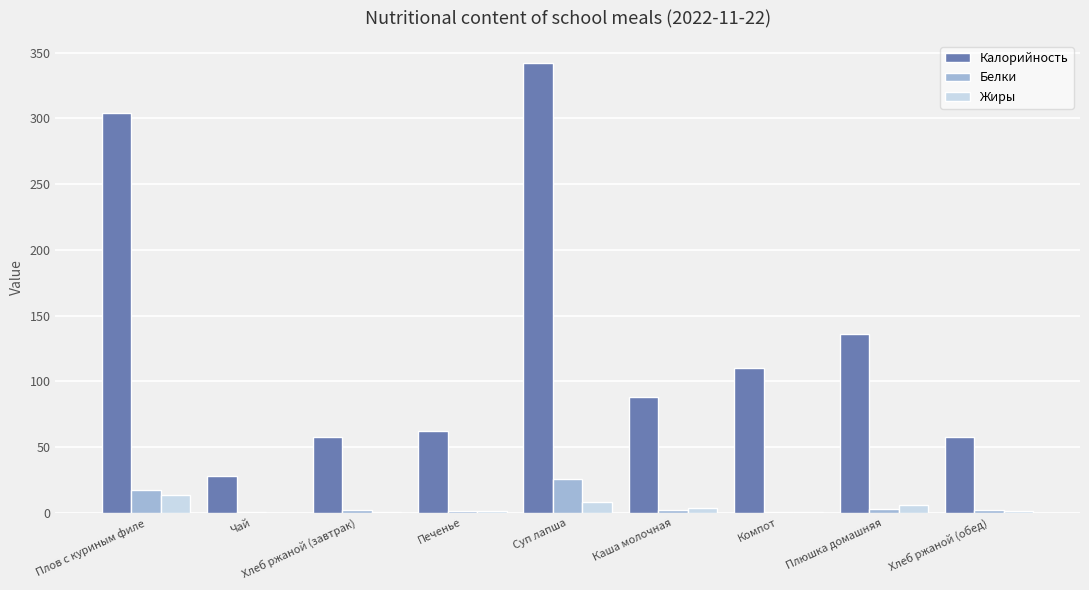

What is the spread (max minus min) of values at Каша молочная?

86.0